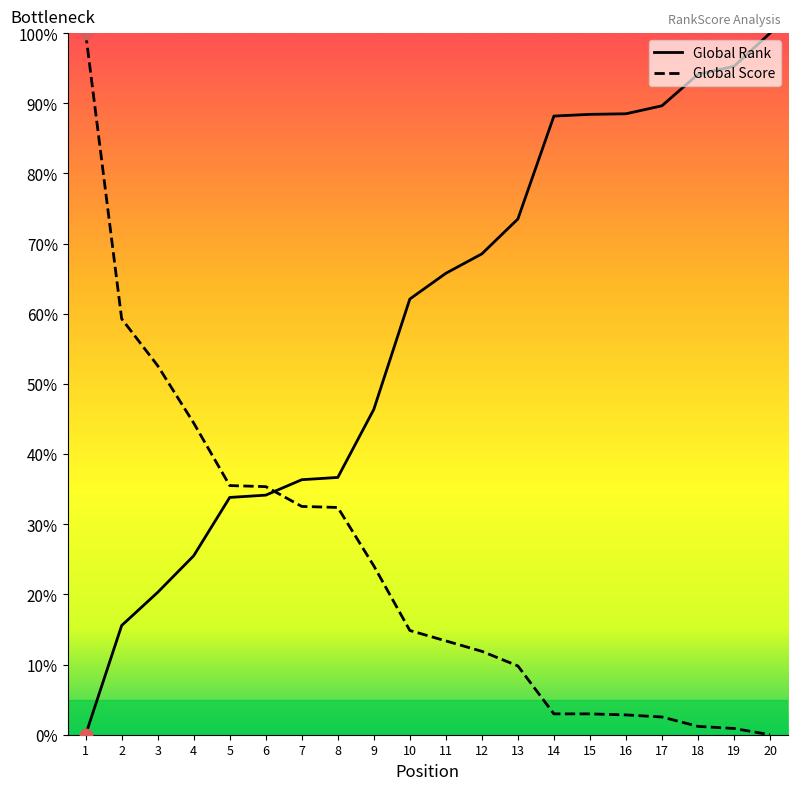

What is the spread (max minus min) of values at 5?

1.7